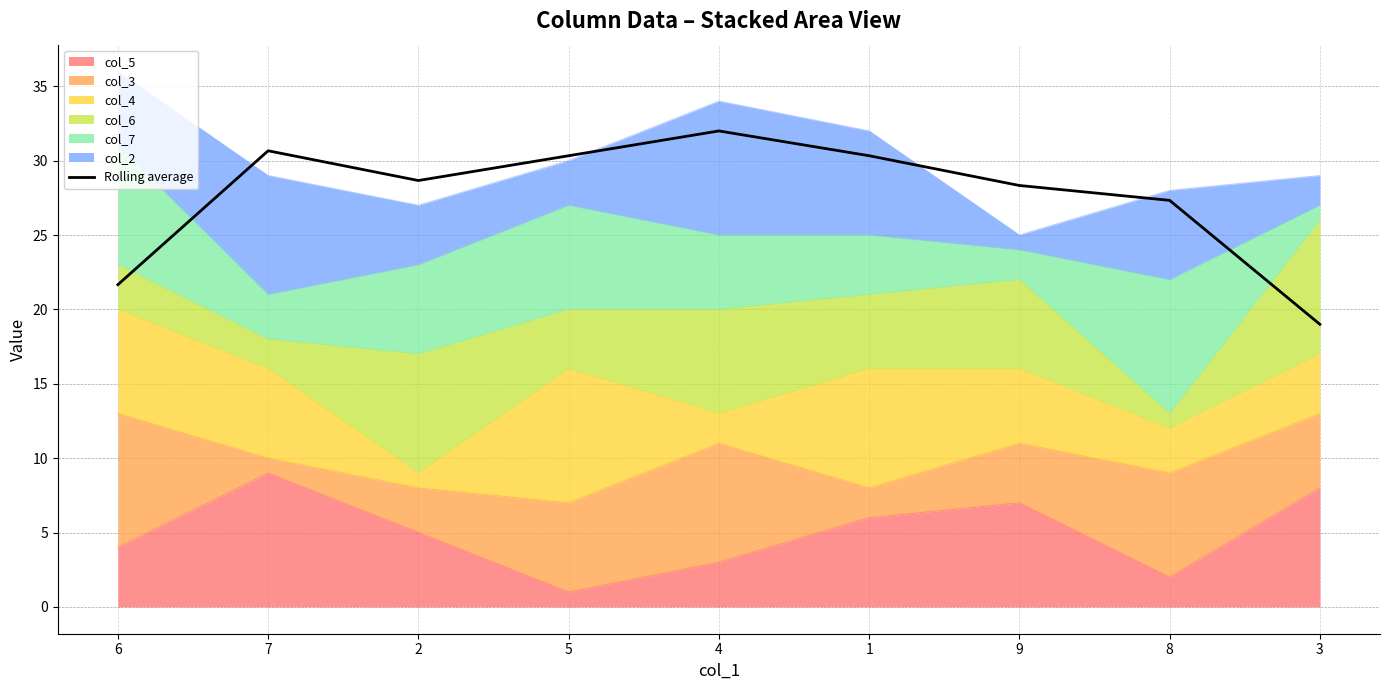

What is the smallest value displayed?

19.0